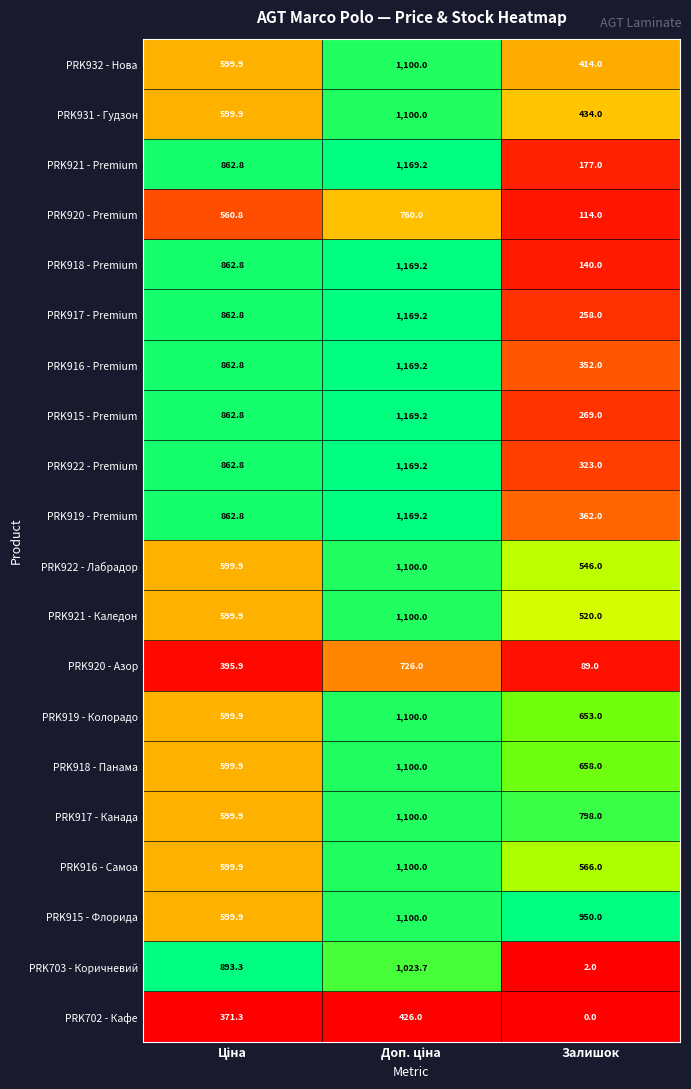

Which series has the widest spread of values?

PRK918 - Premium